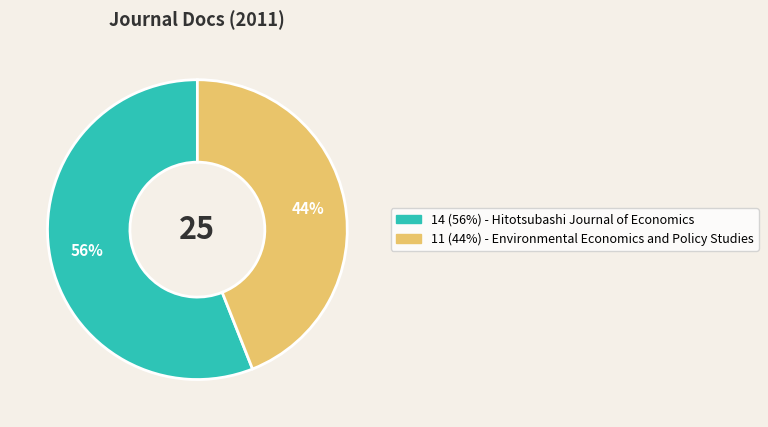

Is there a majority slice in this chart?

Yes